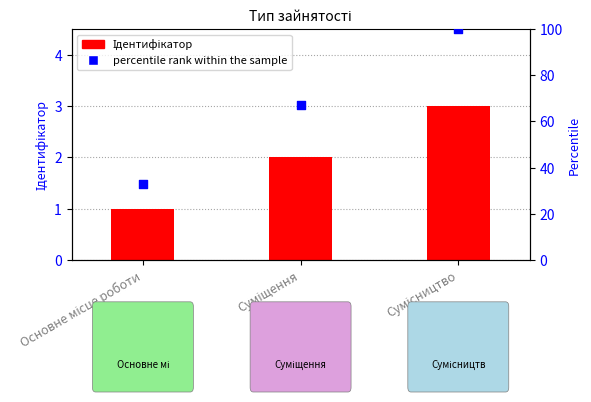

What are all the series names shown in the legend?

Ідентифікатор, percentile rank